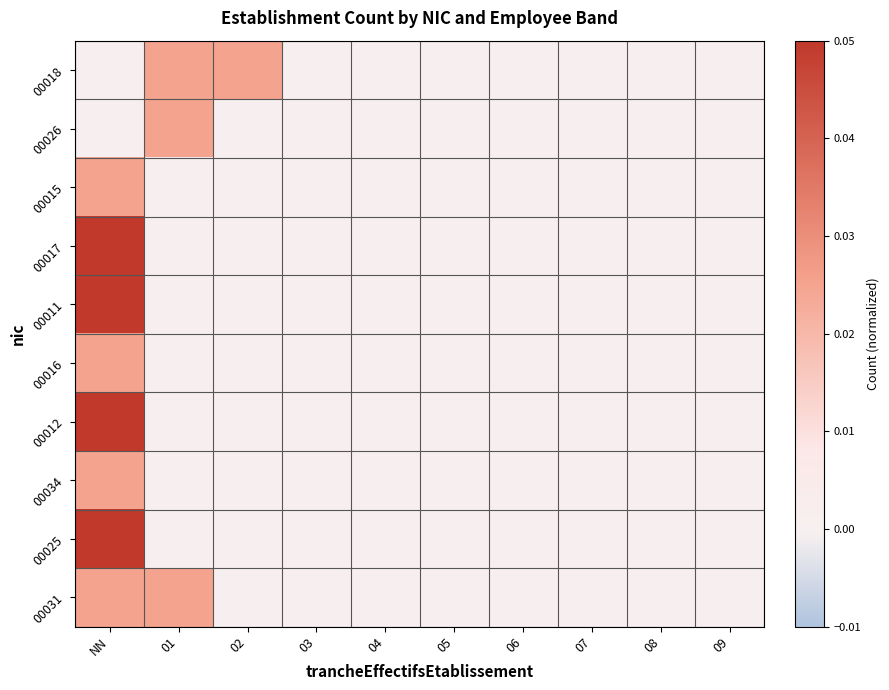

At how many categories does at least one series exceed 0?

3